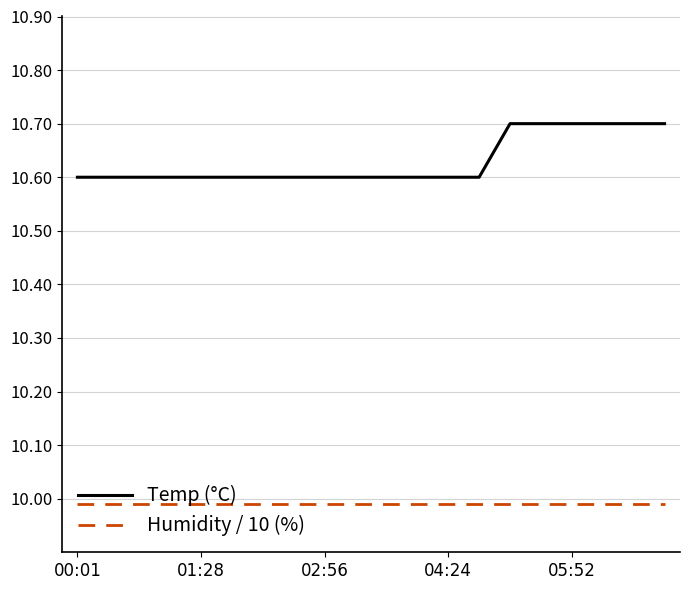

Which series has the largest total across all categories?

Temp (°C)